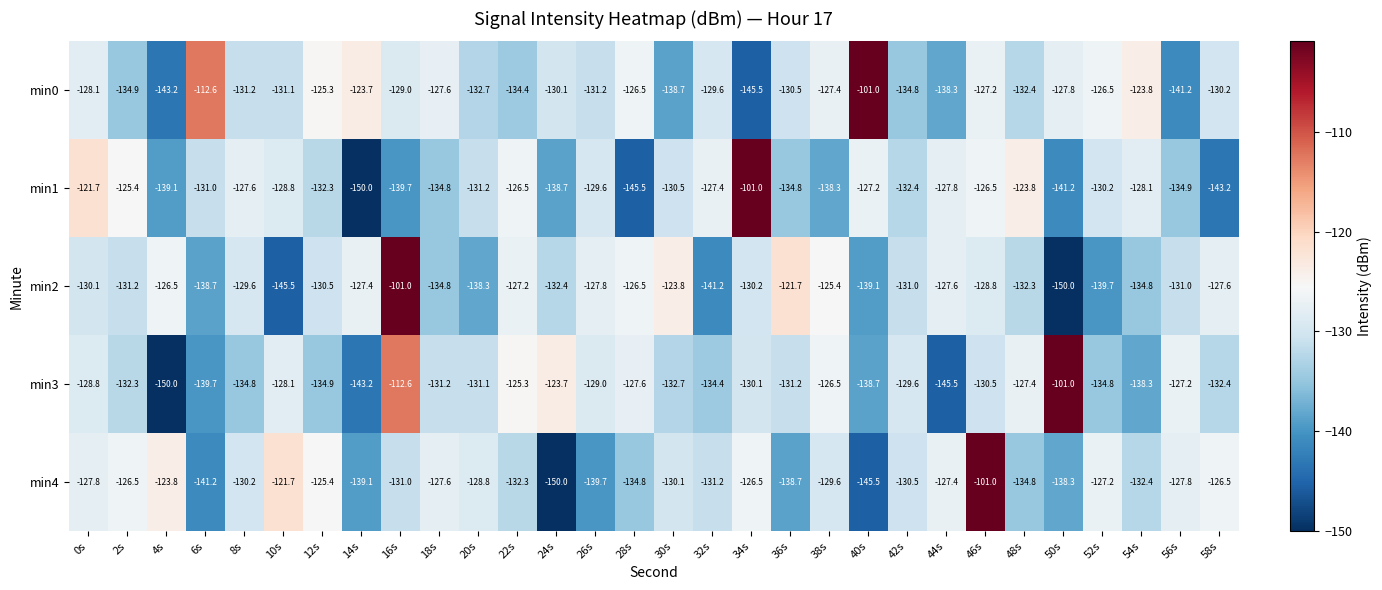

What is the maximum value for min3?

-101.0